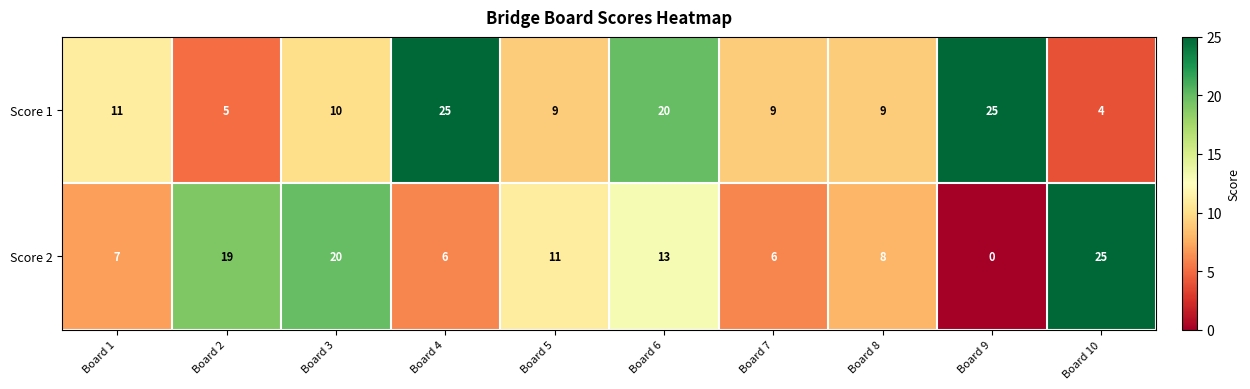

True or false: Score 1 has a value of 9 at Board 5.

True